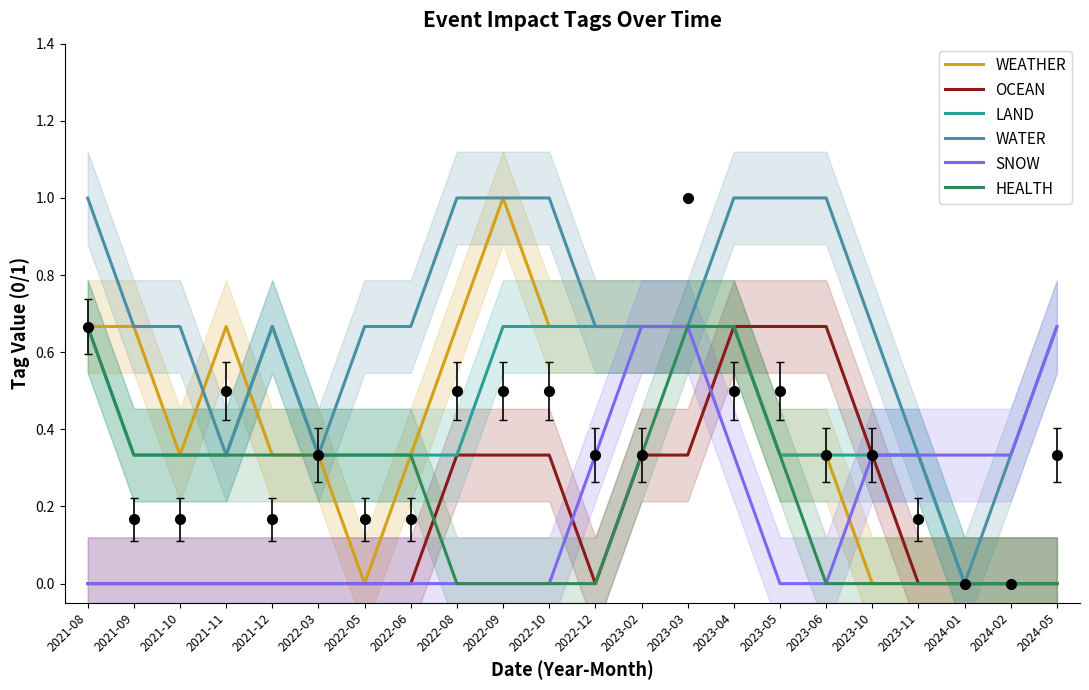

Rank the series by their maximum value, from highest to lowest.

WEATHER, WATER, OCEAN, LAND, SNOW, HEALTH